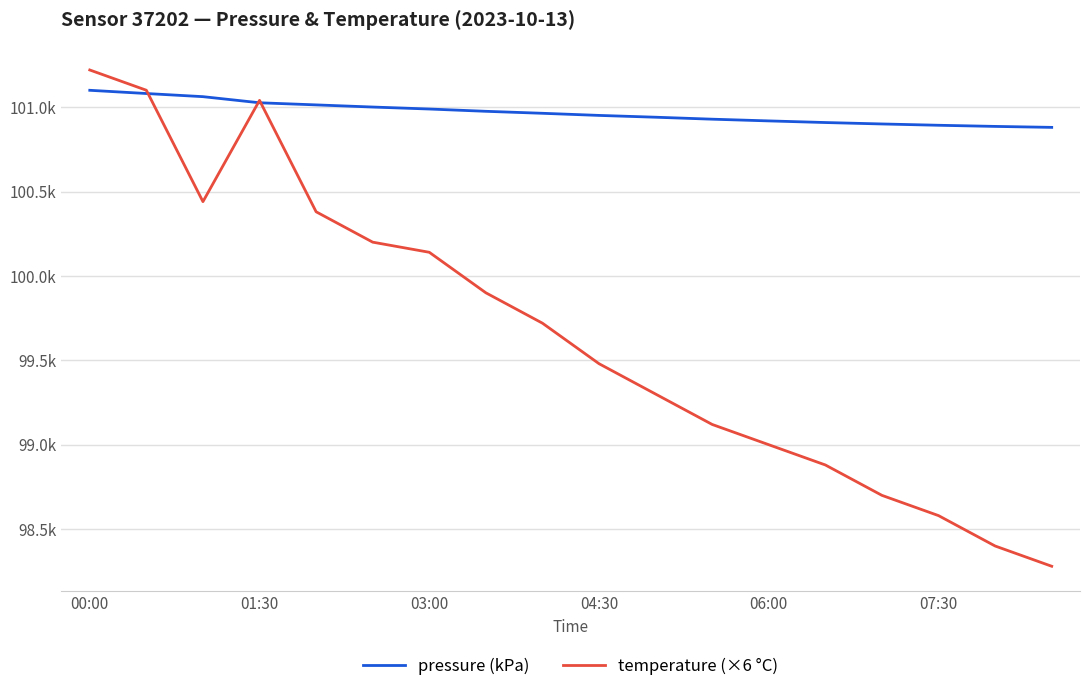

Reading left to right, transcribe all the data shown in this chart.

pressure (kPa): 101.1	101.1	101.1	101.0	101.0	101.0	101.0	101.0	101.0	101.0	100.9	100.9	100.9	100.9	100.9	100.9	100.9	100.9
temperature (×6 °C): 101.2	101.1	100.4	101.0	100.4	100.2	100.1	99.9	99.7	99.5	99.3	99.1	99.0	98.9	98.7	98.6	98.4	98.3